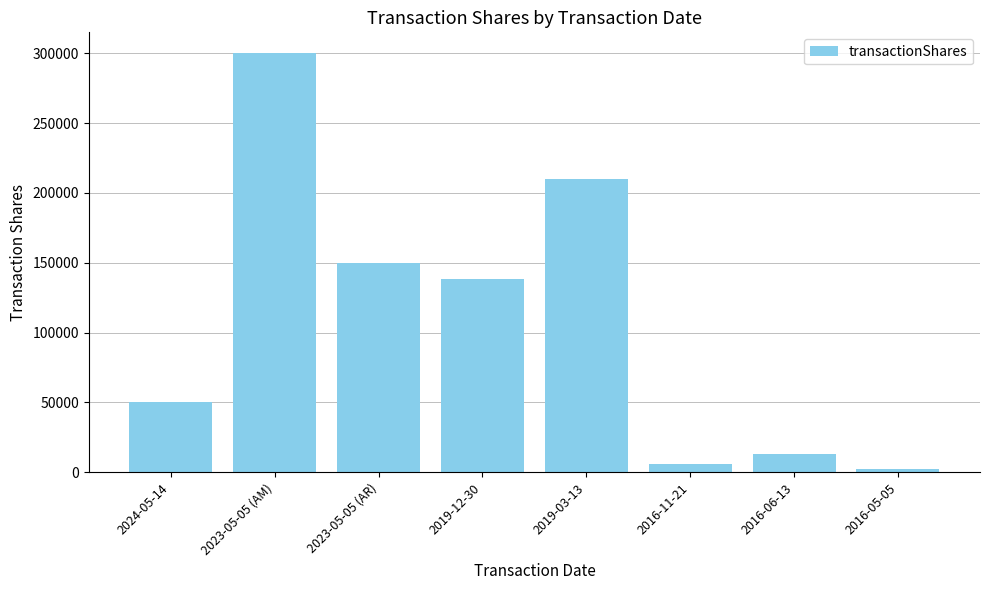

What is the ratio of the value at 2024-05-14 to the value at 2016-11-21?

8.9